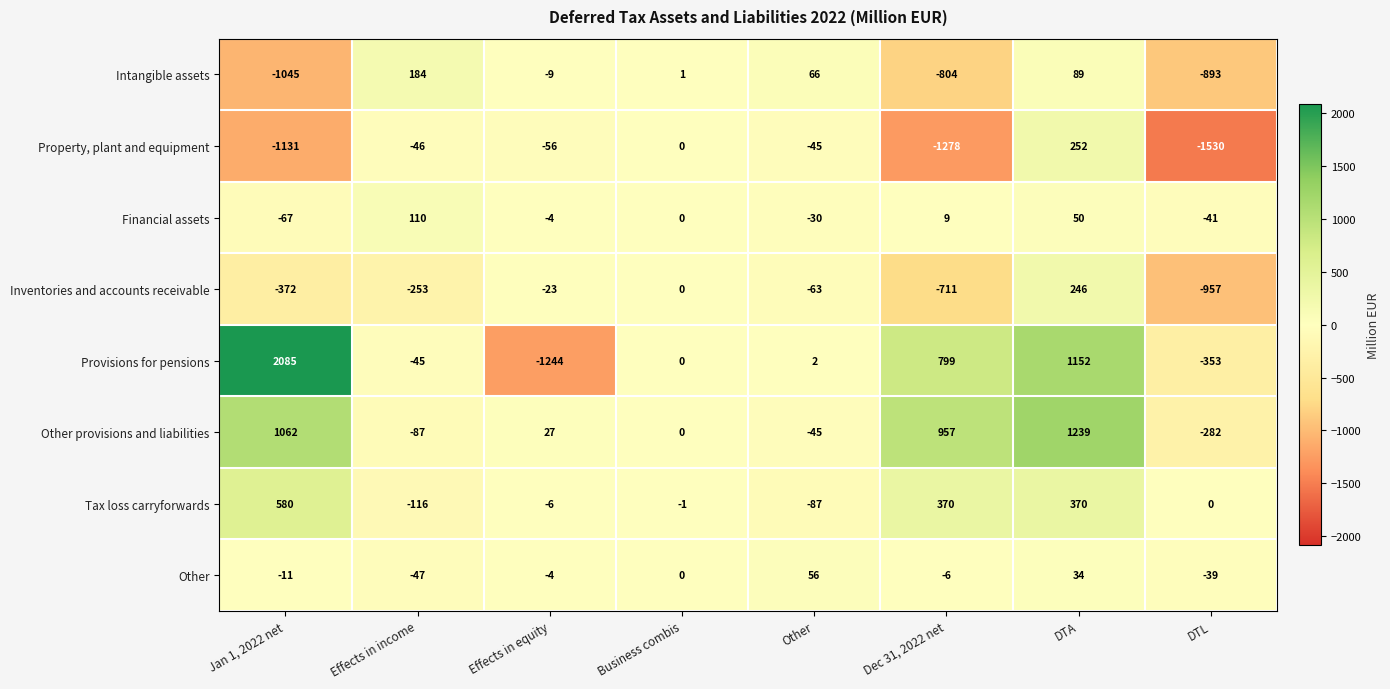

At which label does Other reach its peak?

Other